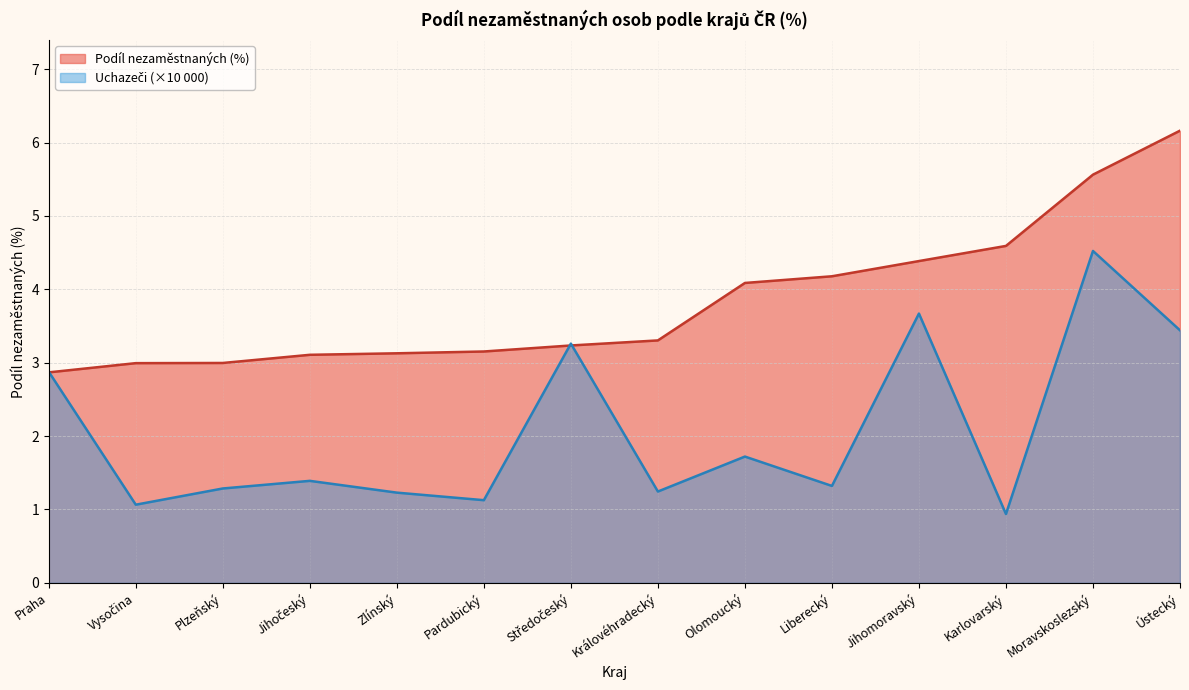

What position from the right is Praha?

14